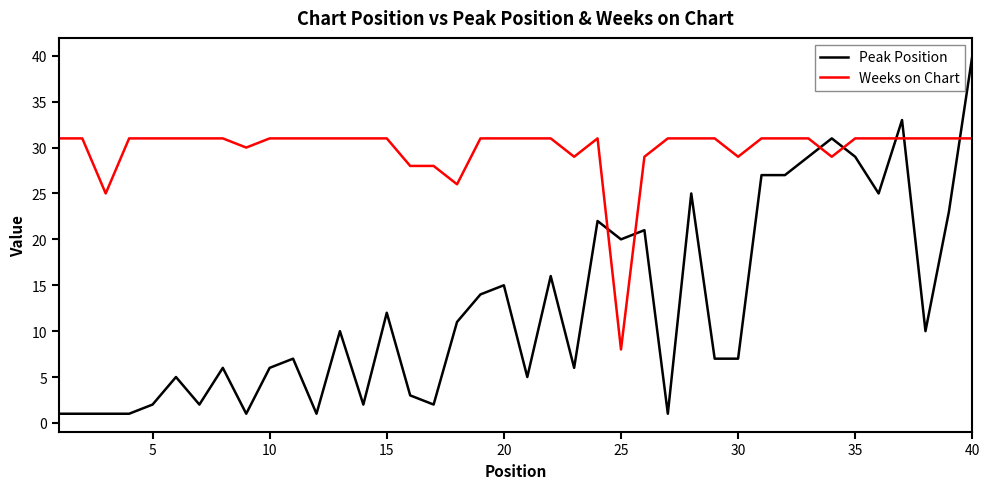

List the series in order of their peak value, highest first.

Peak Position, Weeks on Chart